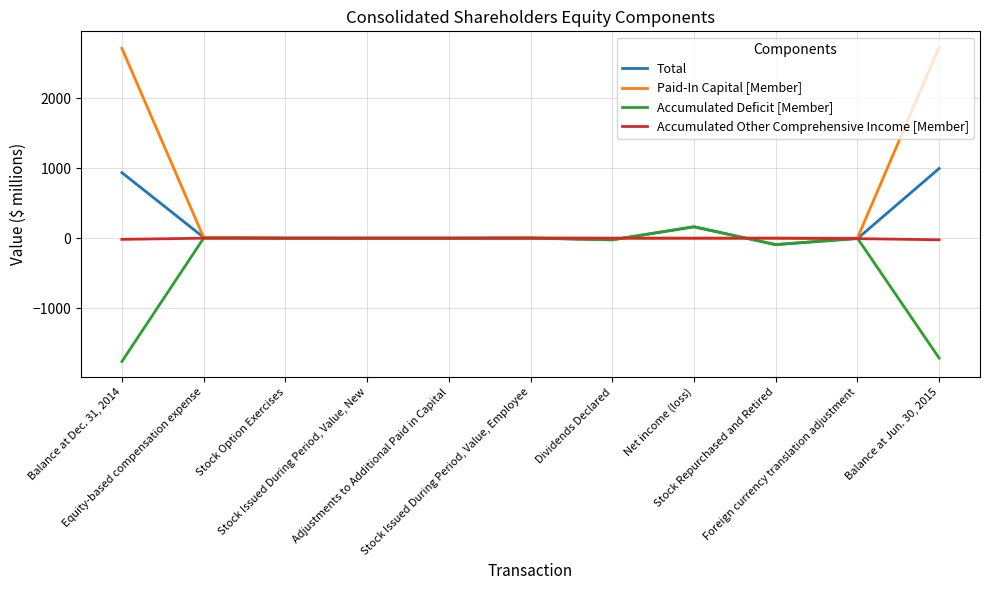

What are all the series names shown in the legend?

Total, Paid-In Capital [Member], Accumulated Deficit [Member], Accumulated Other Comprehensive Income [Member]